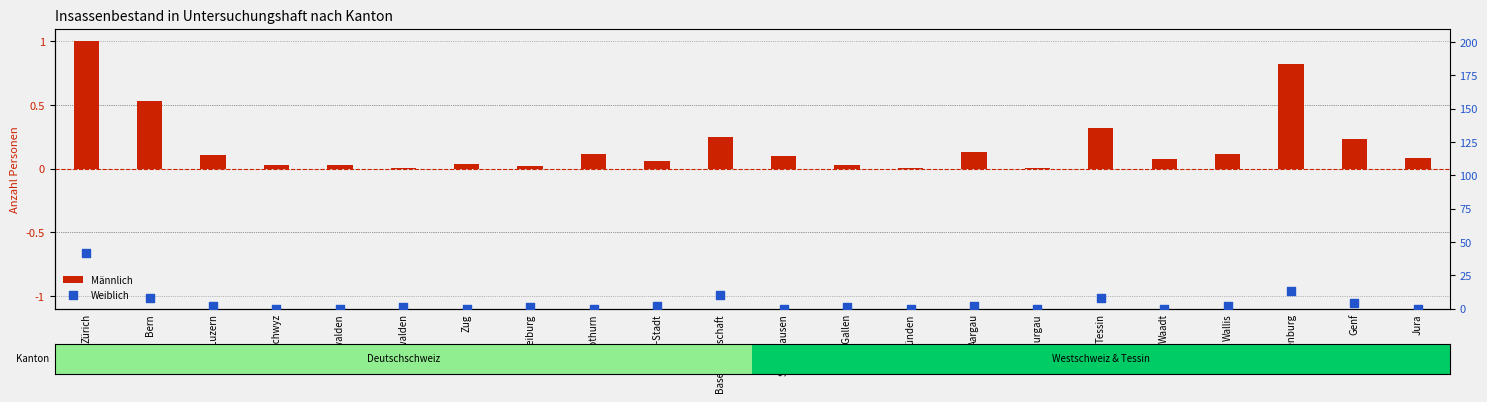

Which series has the largest total across all categories?

Weiblich